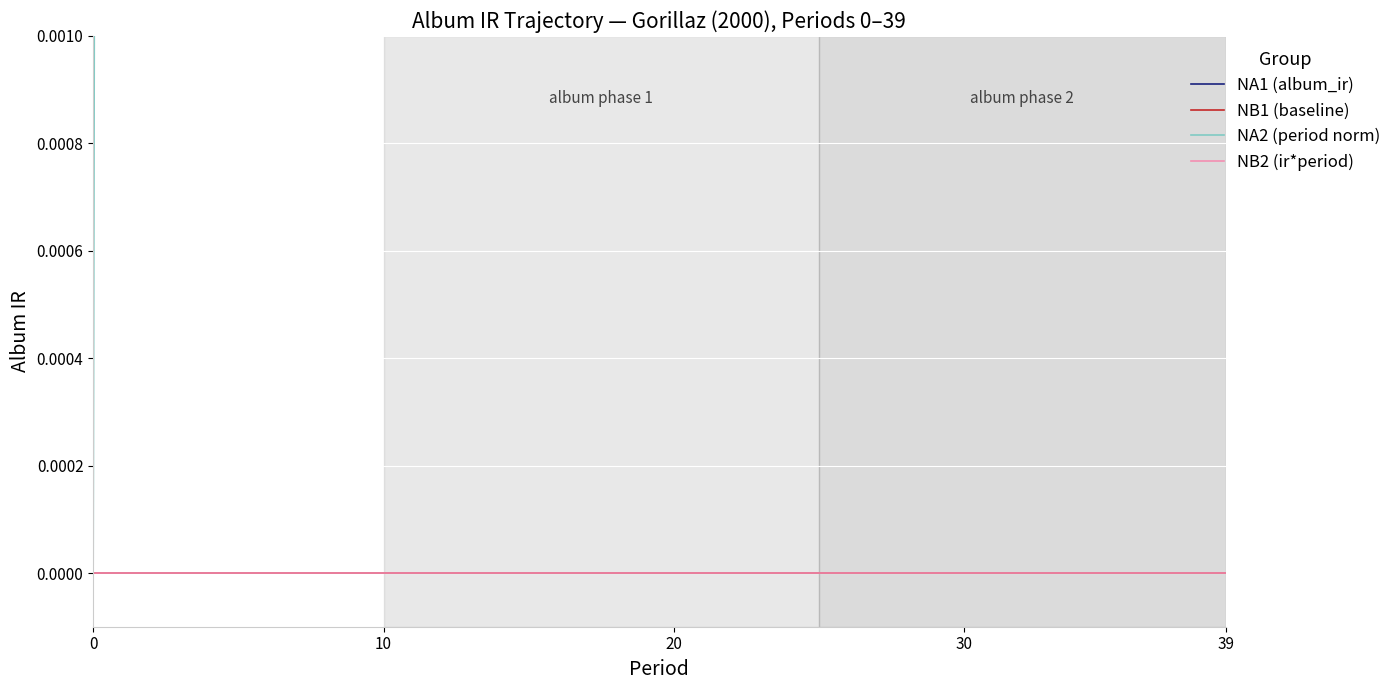

Is this an area chart (filled region under the line)?

No